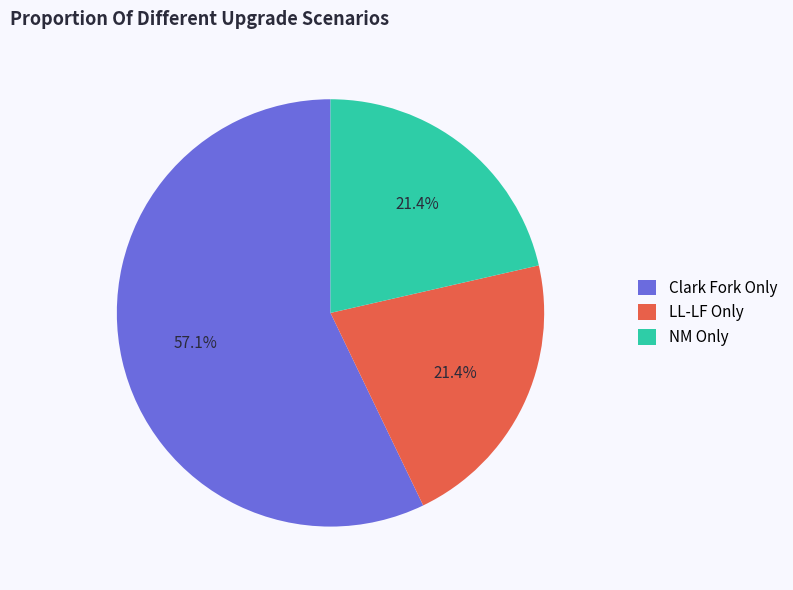

Which slice is the largest?

Clark Fork Only